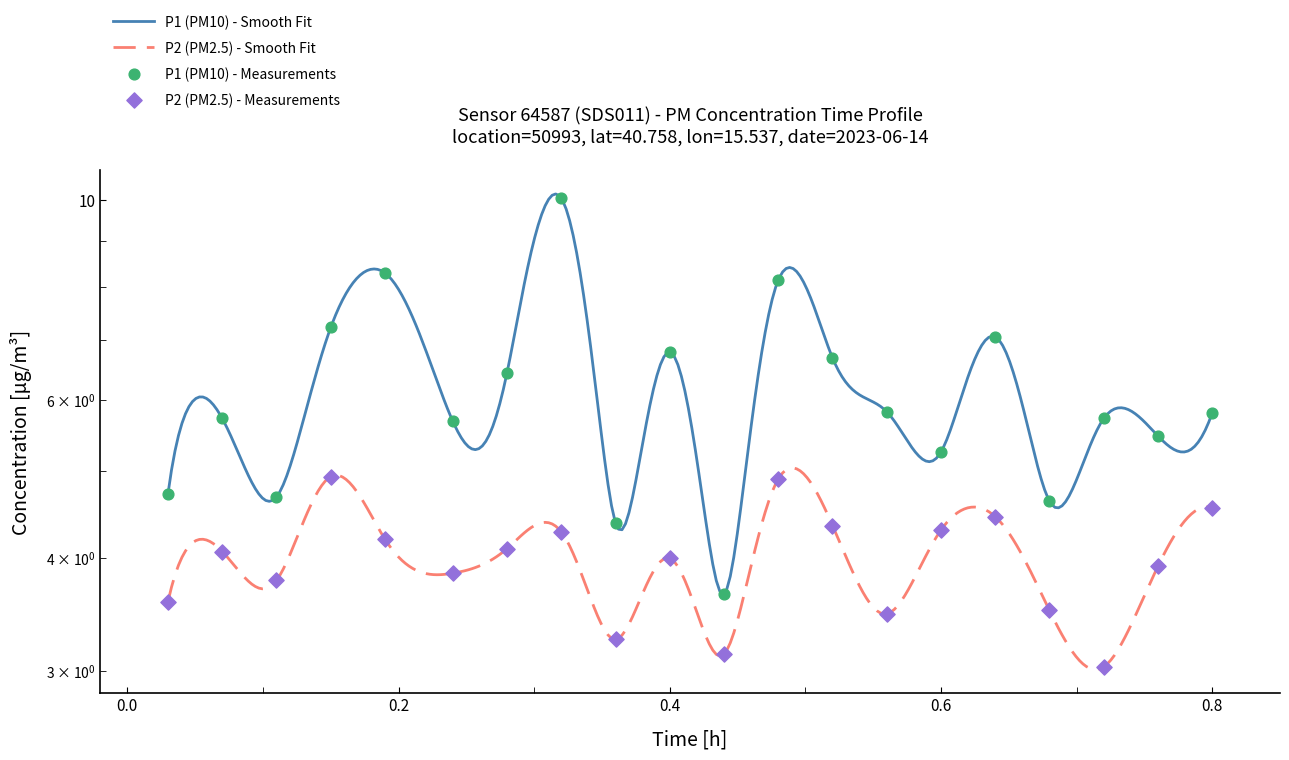

Which series contains the lowest Y value?

P2